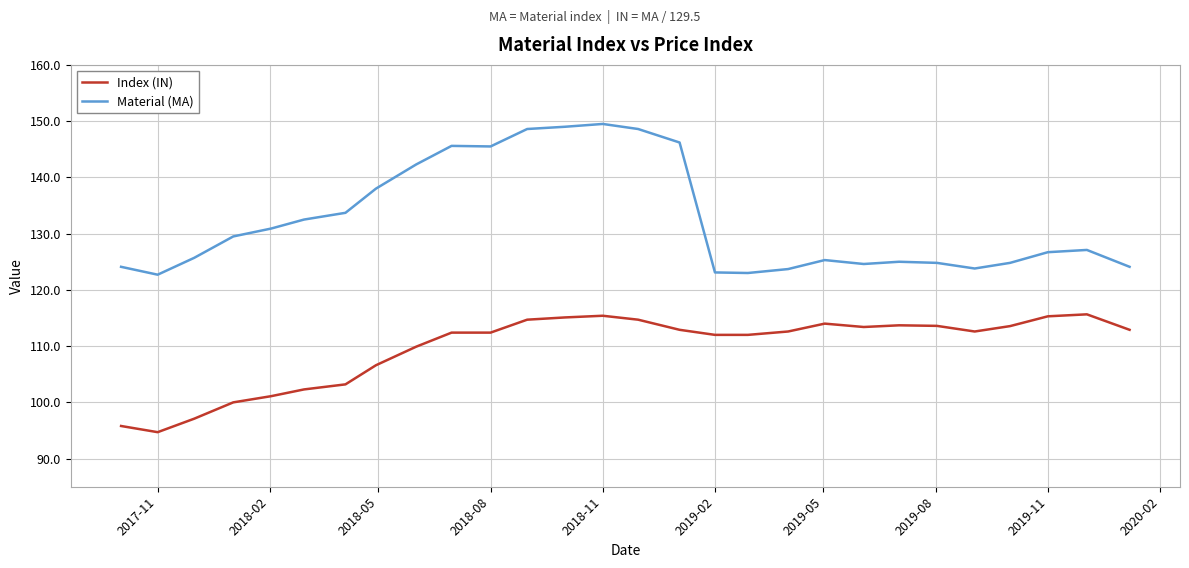

Which series has the largest range (max minus min)?

Material (MA)